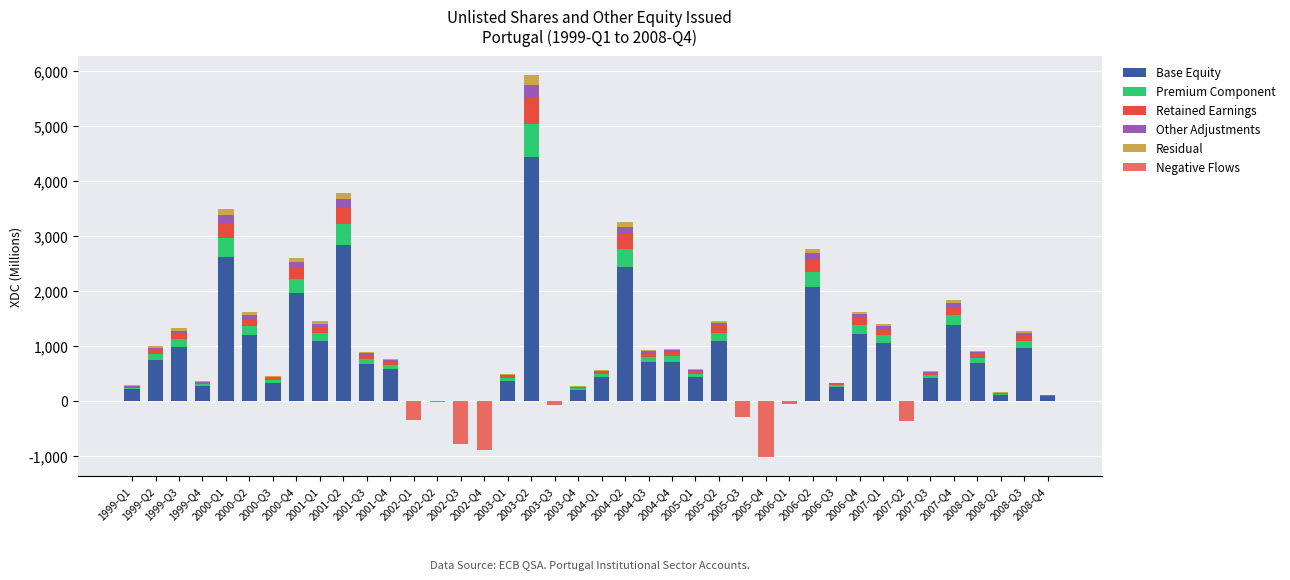

What is the label of the 15th bar from the left?

2002-Q3